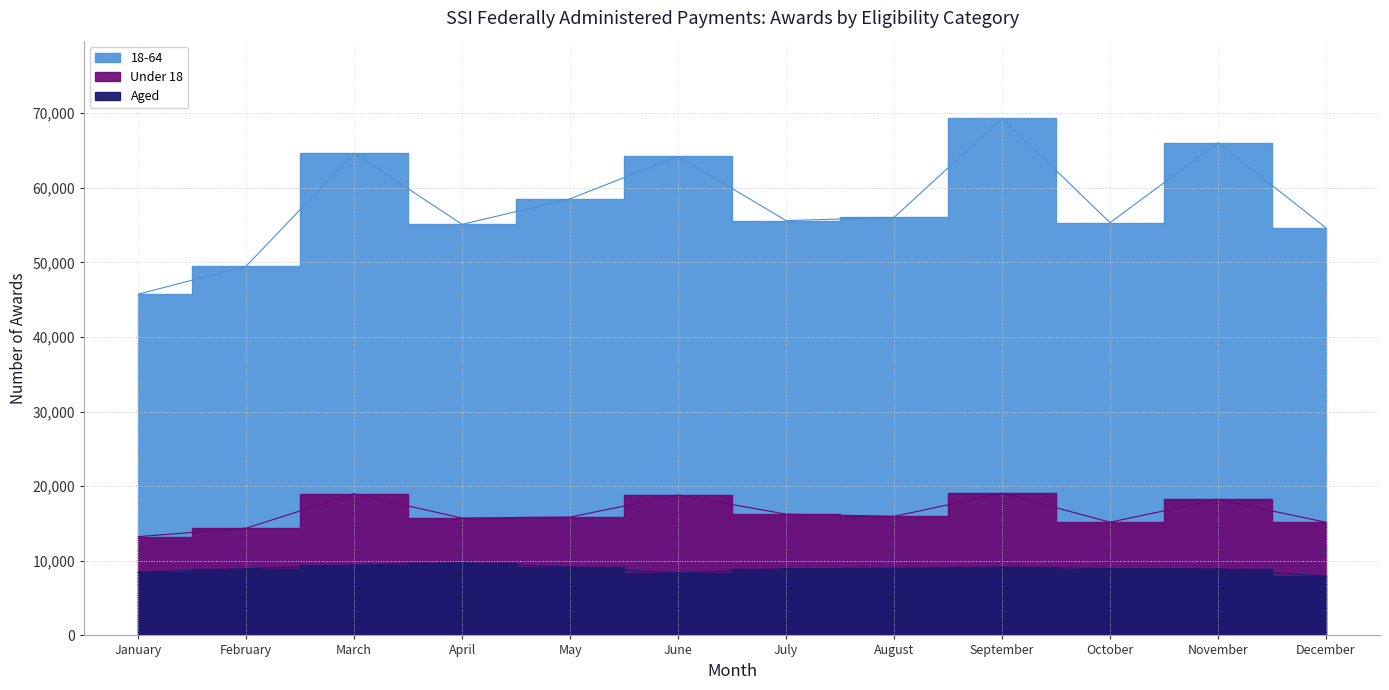

How many data points in Under 18 are less than 15960?

6